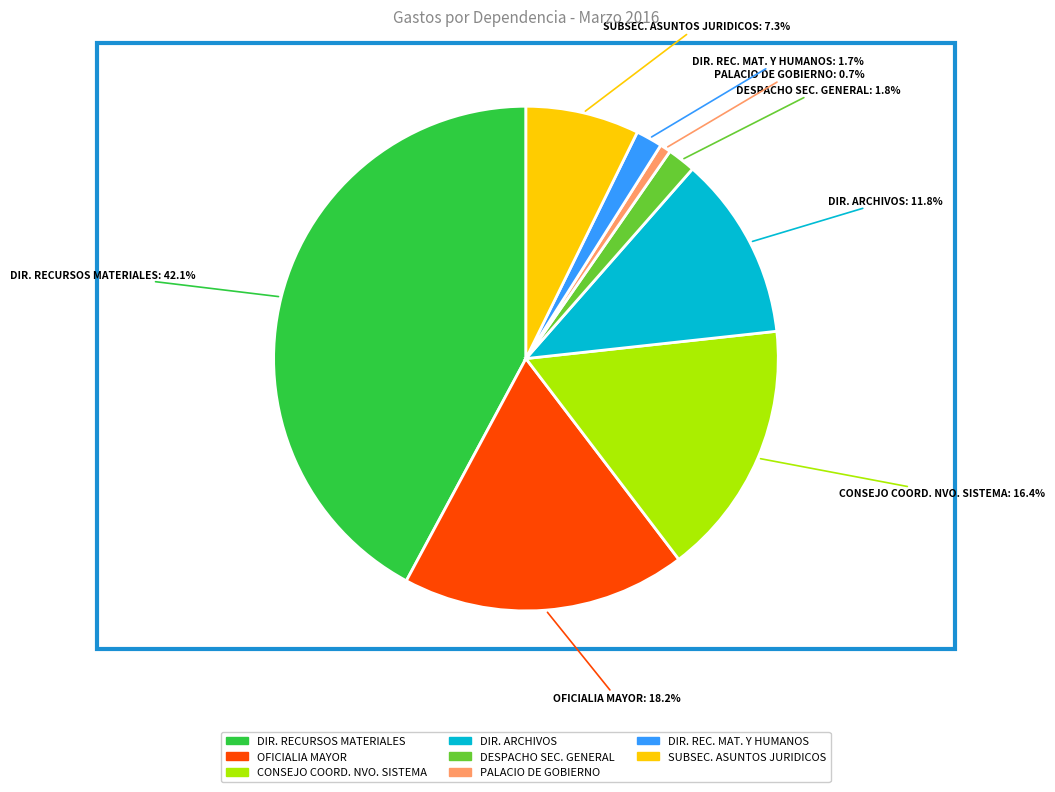

Is there any slice that represents more than half of the pie?

No